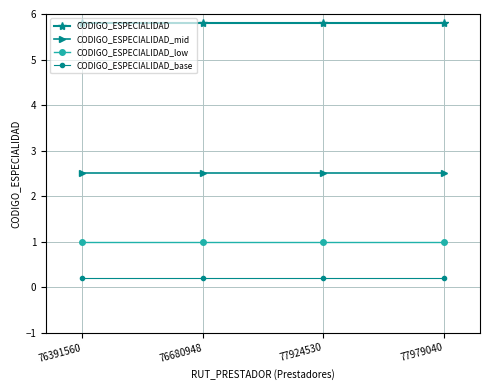

Reading left to right, extract all data points from this chart.

CODIGO_ESPECIALIDAD: 76391560=5.8	76680948=5.8	77924530=5.8	77979040=5.8
CODIGO_ESPECIALIDAD_mid: 76391560=2.5	76680948=2.5	77924530=2.5	77979040=2.5
CODIGO_ESPECIALIDAD_low: 76391560=1.0	76680948=1.0	77924530=1.0	77979040=1.0
CODIGO_ESPECIALIDAD_base: 76391560=0.2	76680948=0.2	77924530=0.2	77979040=0.2